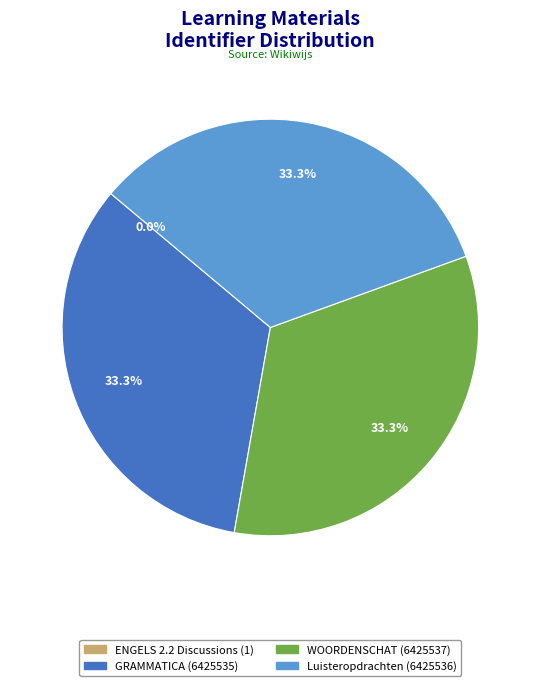

Does any single category account for the majority?

No